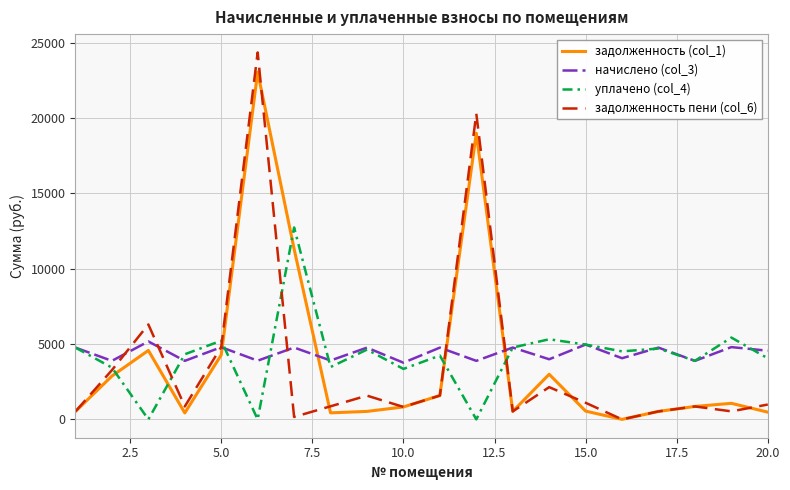

What are all the series names shown in the legend?

задолженность (col_1), начислено (col_3), уплачено (col_4), задолженность пени (col_6)